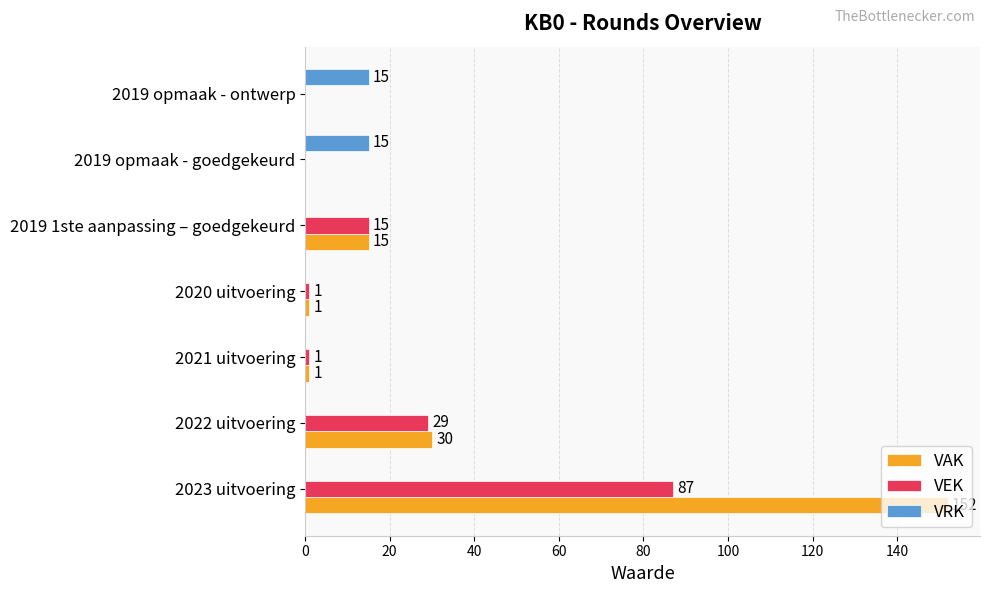

Count the VRK values in the range 0 to 15.

7